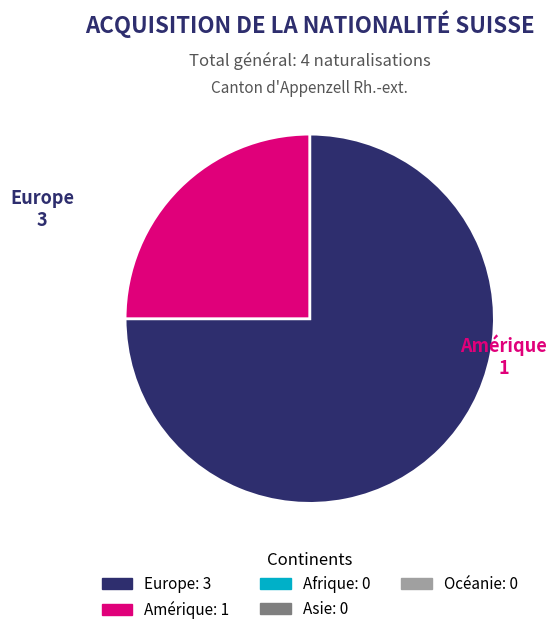

Is there a majority slice in this chart?

Yes